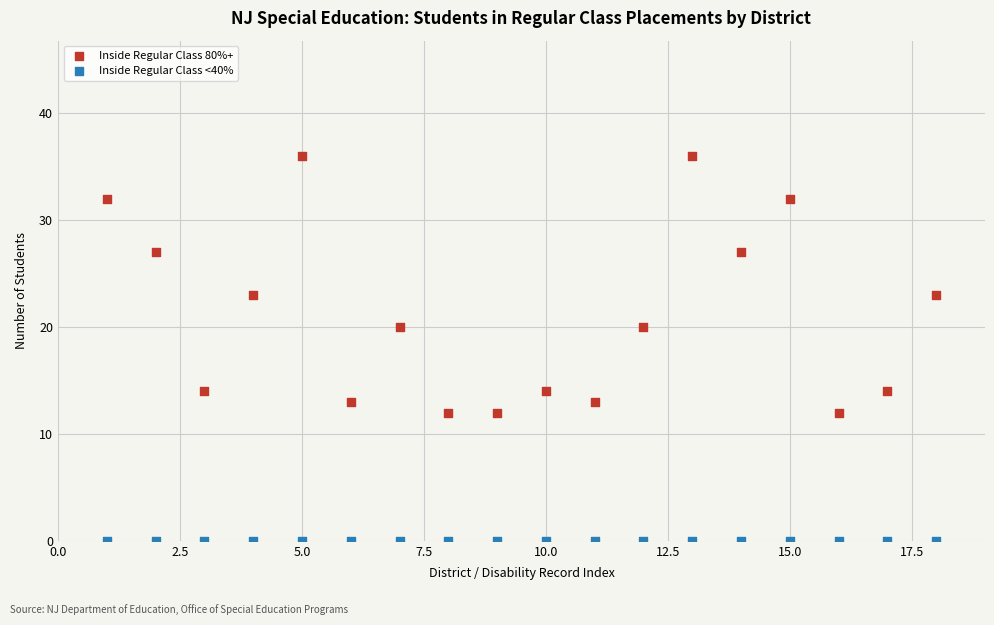

Which series contains the highest Y value?

Inside Regular Class 80%+